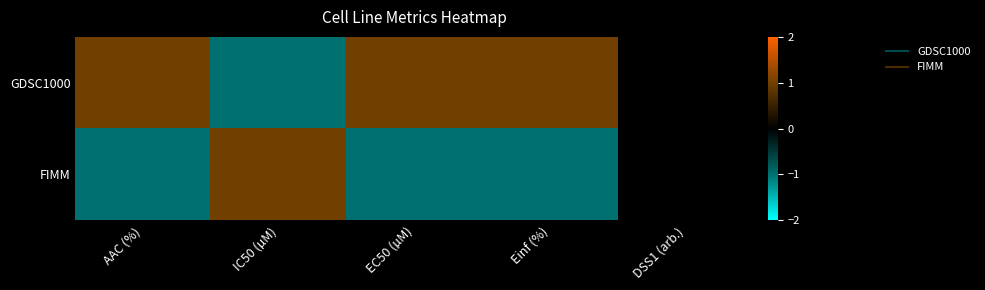

Which series has the largest total across all categories?

GDSC1000